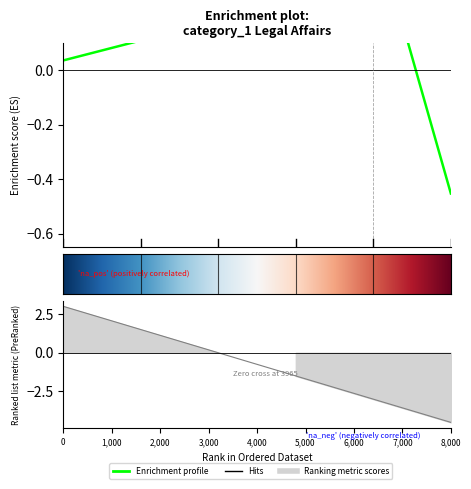

What is the difference between the maximum and second lowest values?

6.0